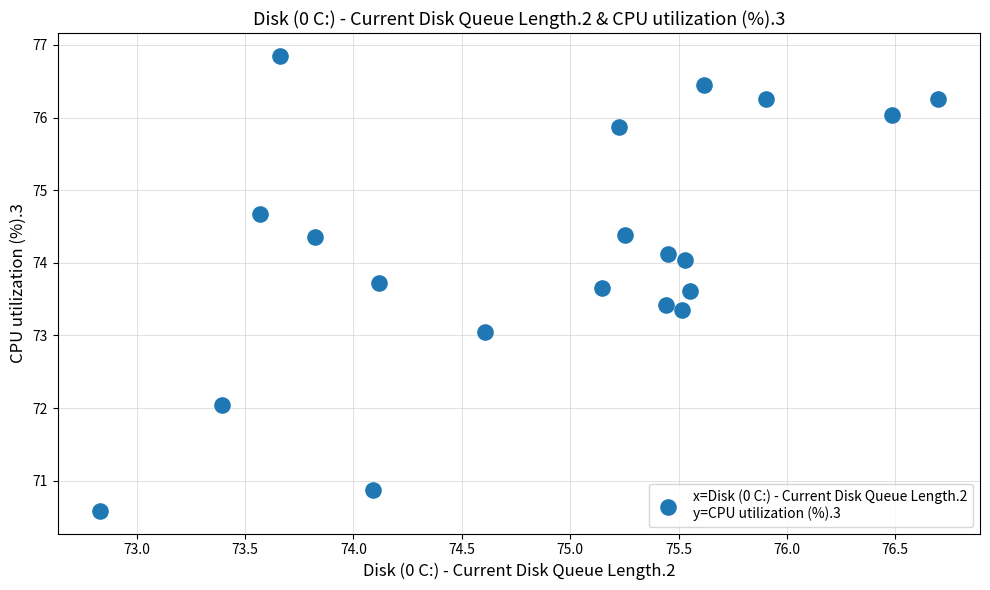

What is the range of Y values (max minus min)?

6.3